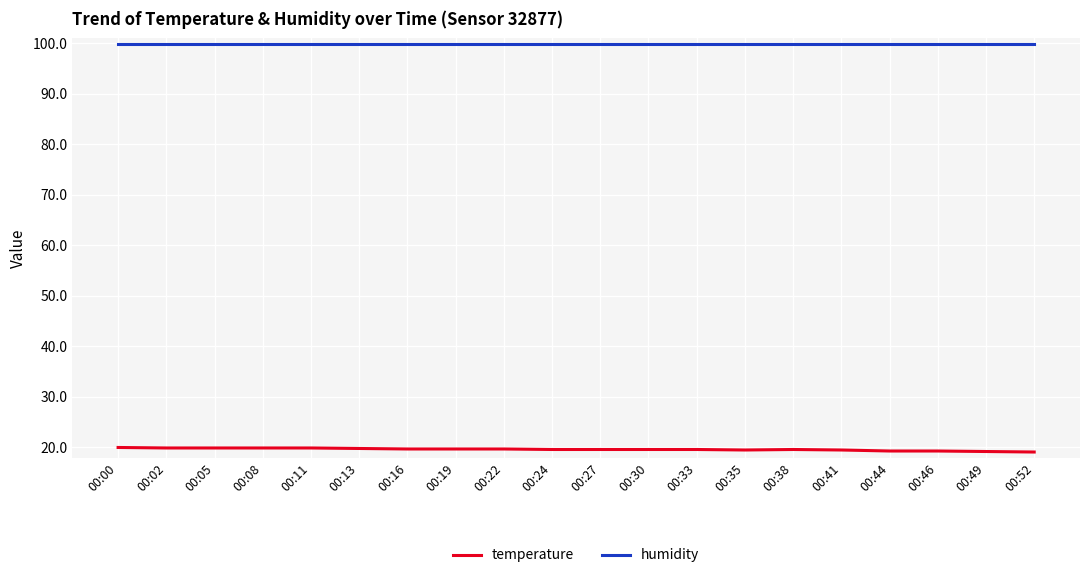

Rank the series at 00:16 from lowest to highest value.

temperature, humidity